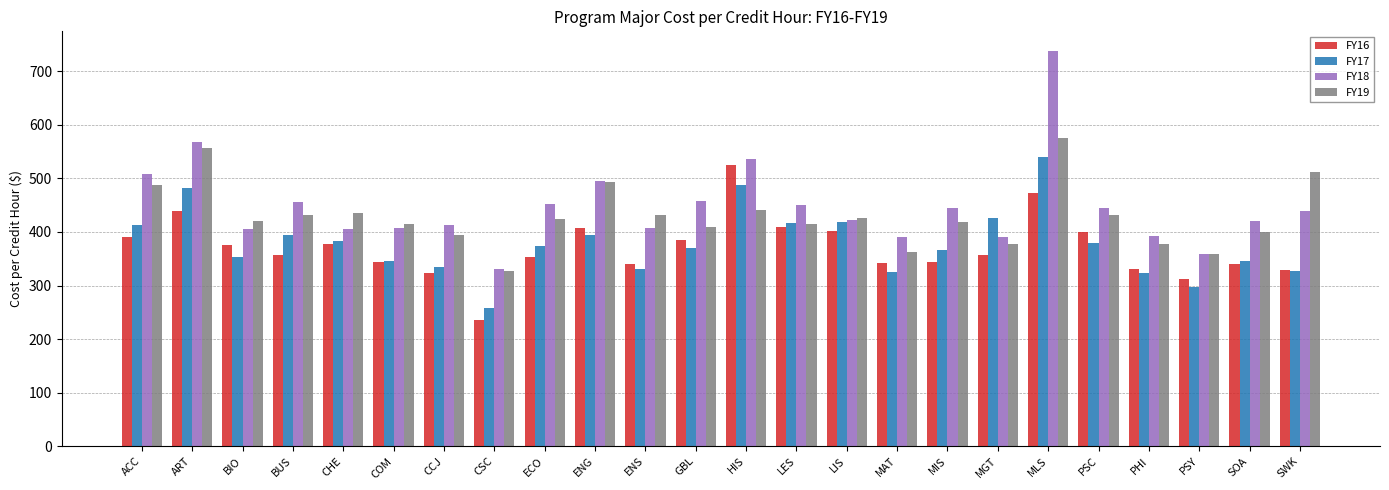

Which label corresponds to the largest value in the chart?

MLS